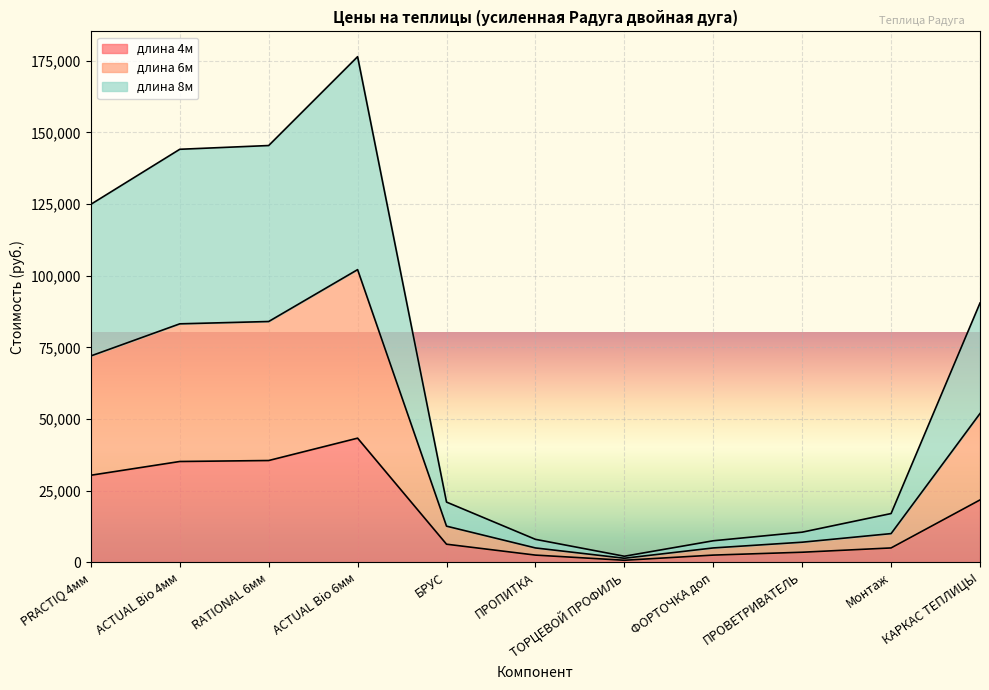

At which label does длина 6м reach its minimum?

ТОРЦЕВОЙ ПРОФИЛЬ